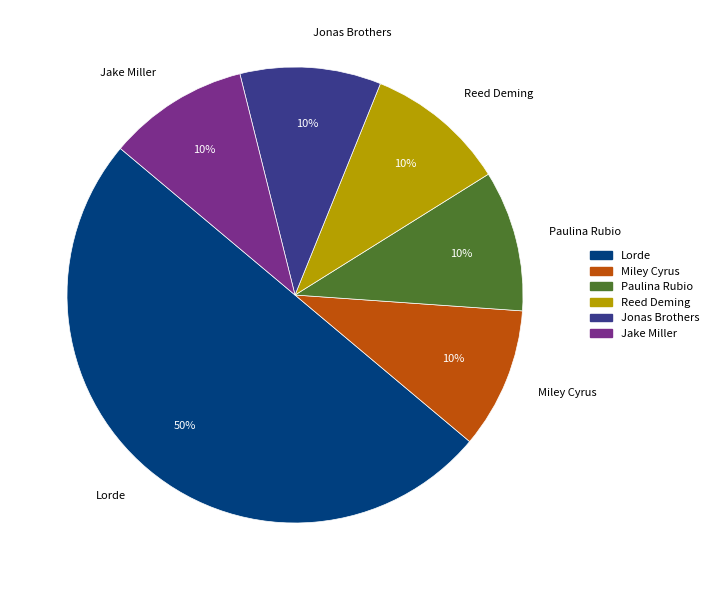

How many segments does this pie chart have?

6